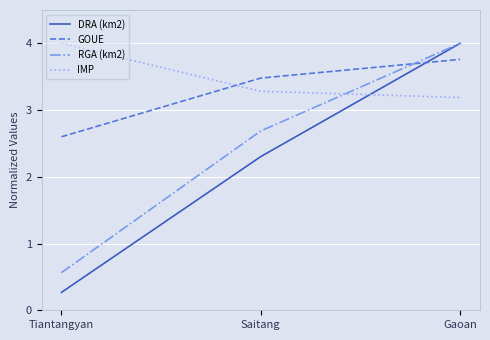

The DRA (km2) series shows 4.0 at Gaoan. True or false?

True